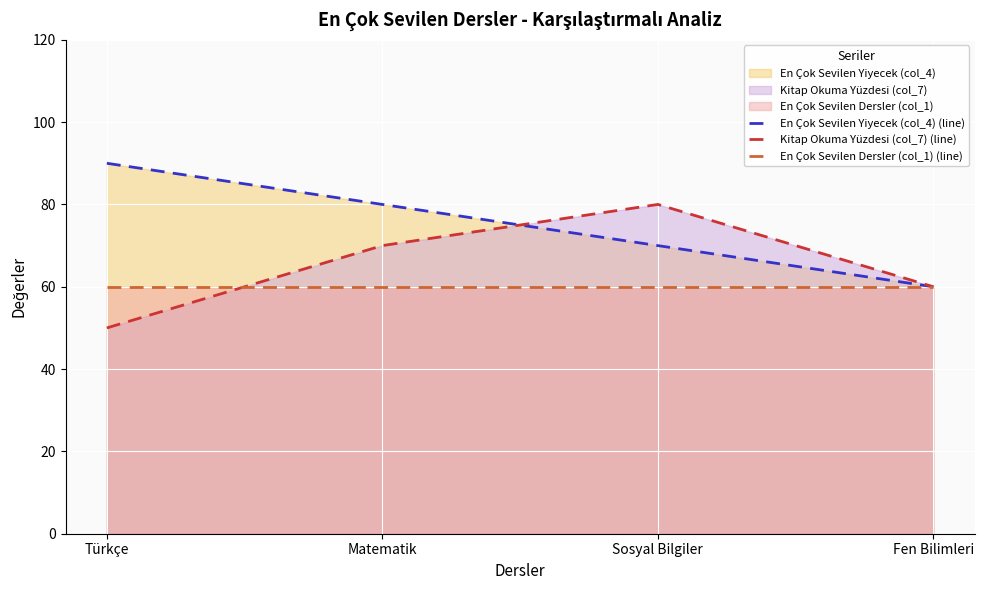

The value of Kitap Okuma Yüzdesi (col_7) (line) at Sosyal Bilgiler is 80. True or false?

True